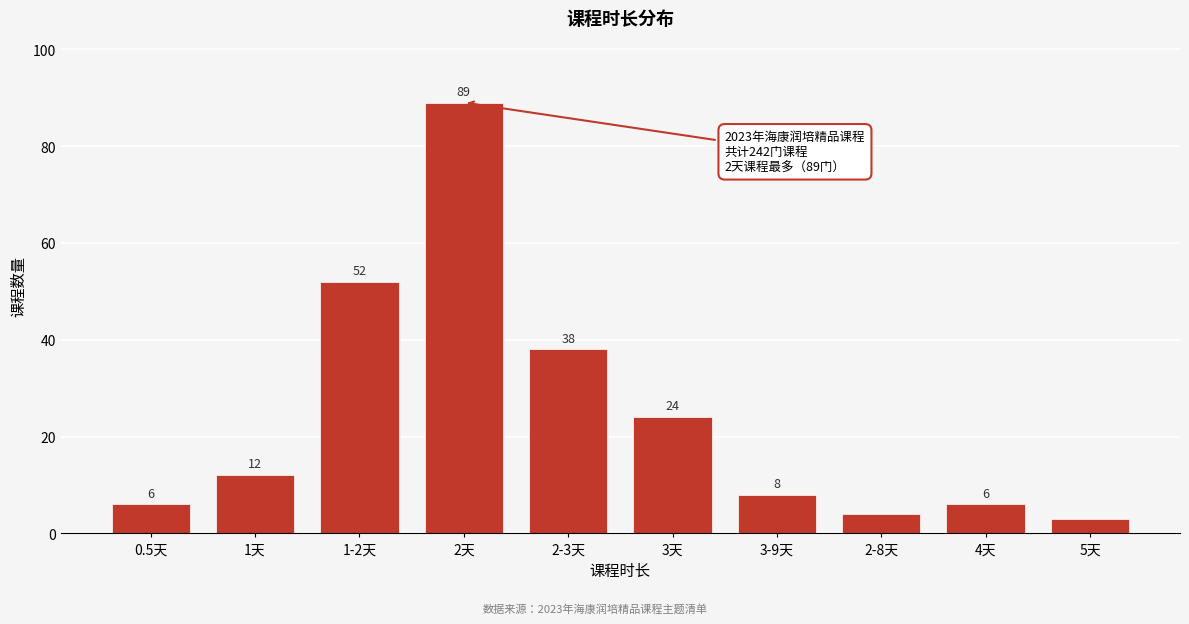

Reading left to right, list all the values displayed in this chart.

6	12	52	89	38	24	8	4	6	3